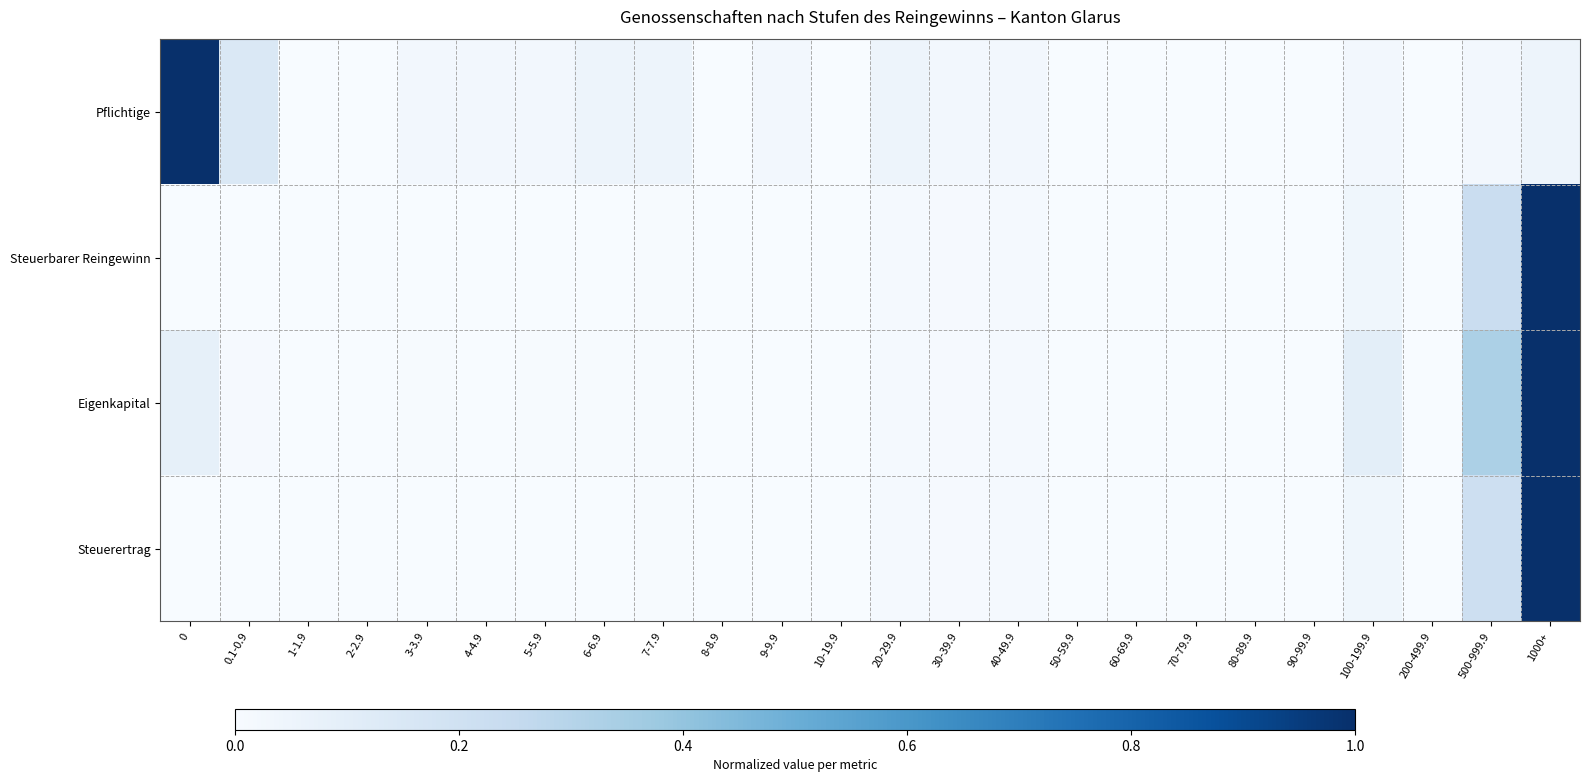

How many distinct data groups are displayed?

4